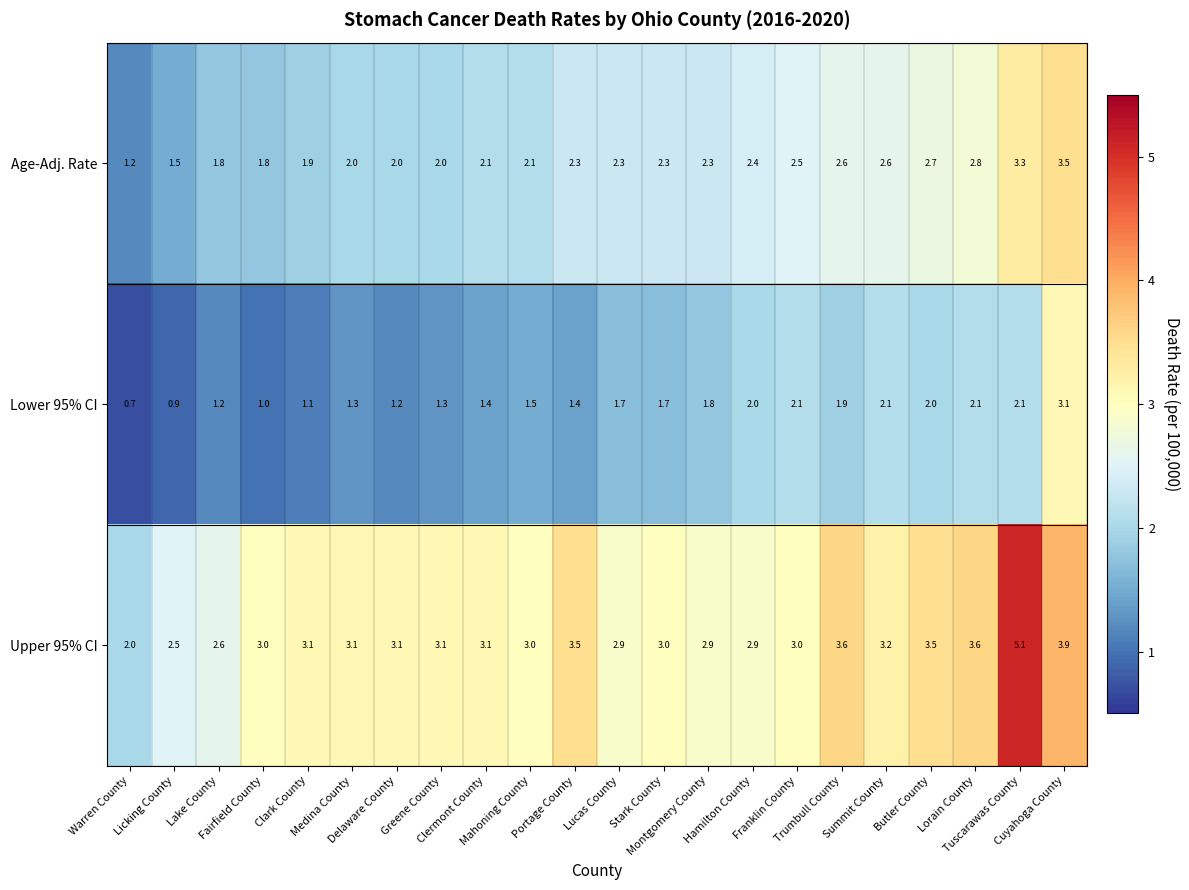

At how many categories does at least one series exceed 1?

22